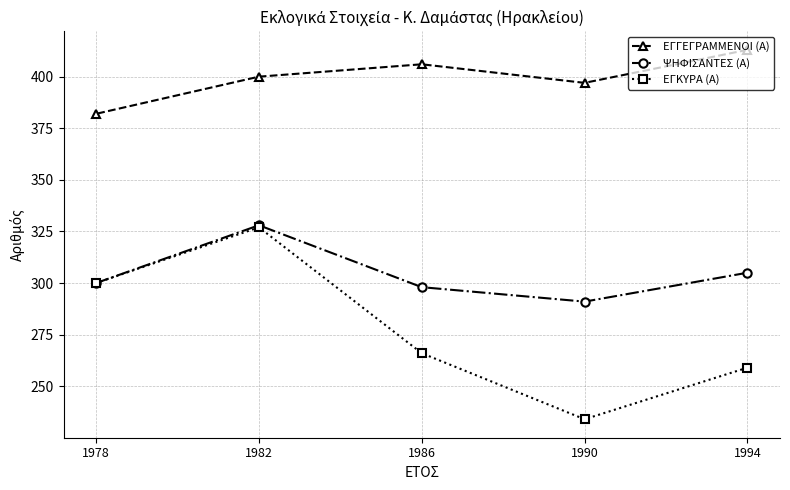

True or false: ΕΓΚΥΡΑ (Α) has a value of 259 at 1994.

True